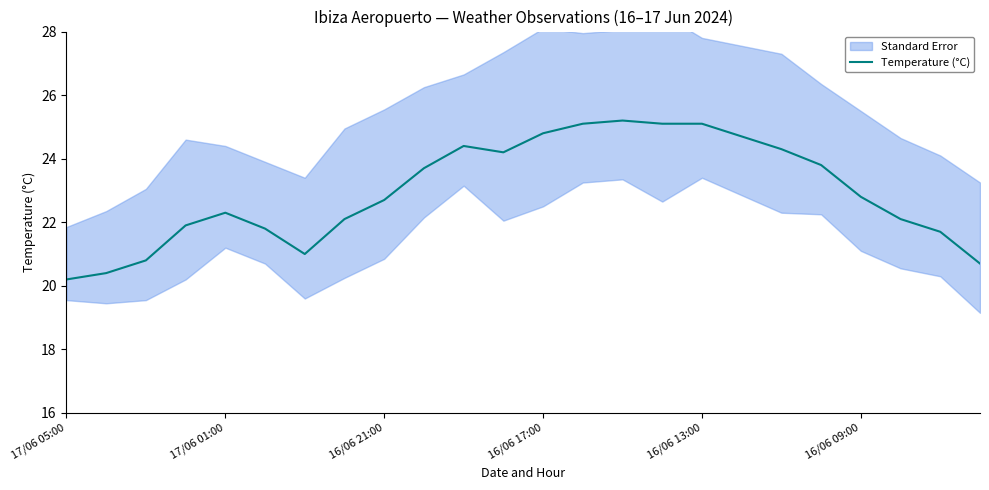

The value of Temperature (°C) at 16/06 09:00 is 22.8. True or false?

True